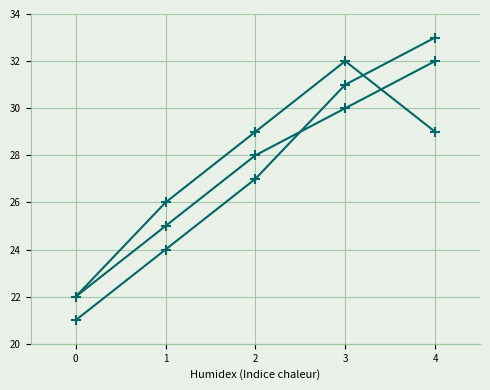

Does the chart have visible grid lines?

Yes